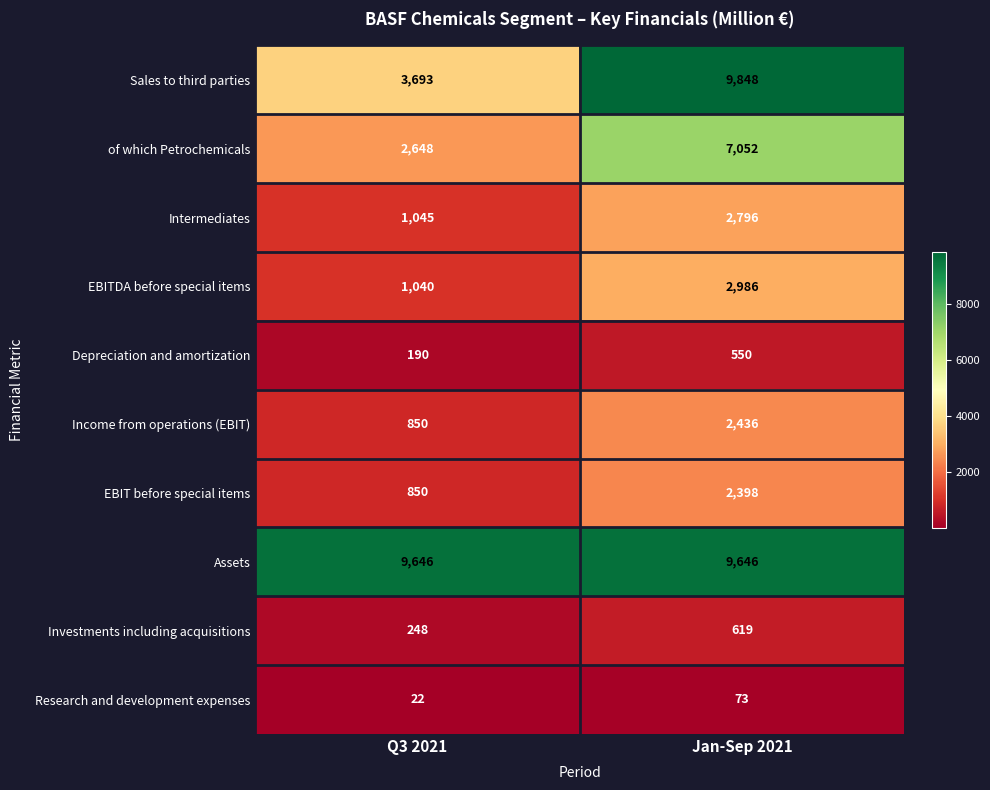

What is the sum of the Depreciation and amortization values at Jan-Sep 2021 and Q3 2021?

740